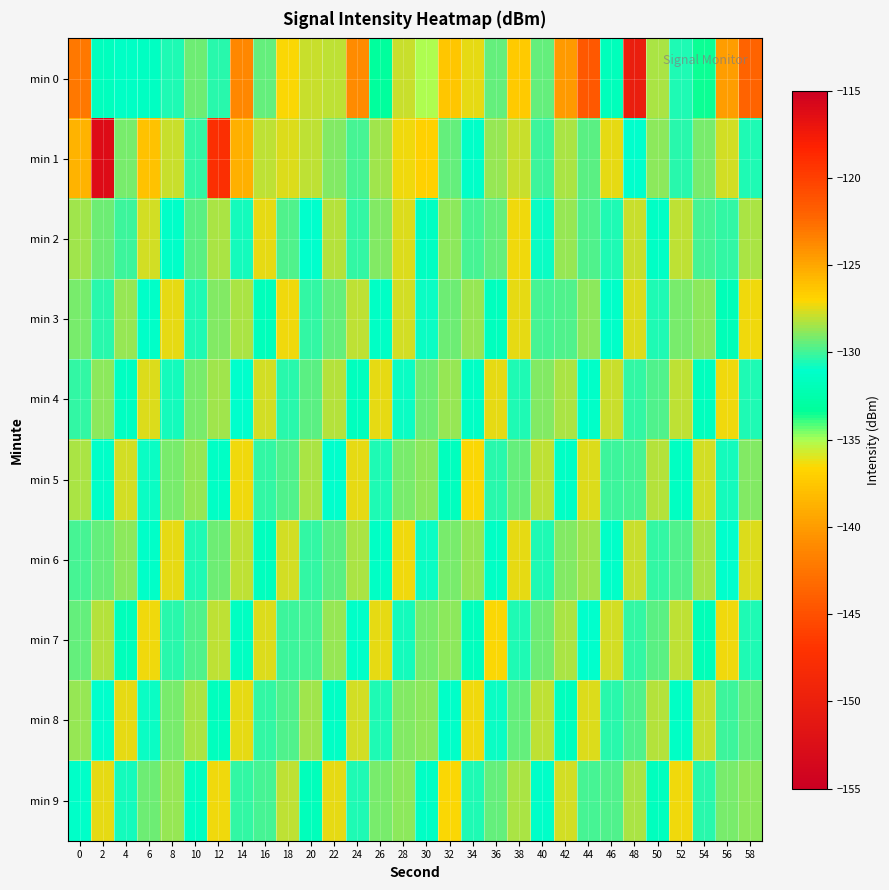

List the series in order of their peak value, highest first.

min 1, min 0, min 5, min 7, min 9, min 2, min 3, min 6, min 4, min 8